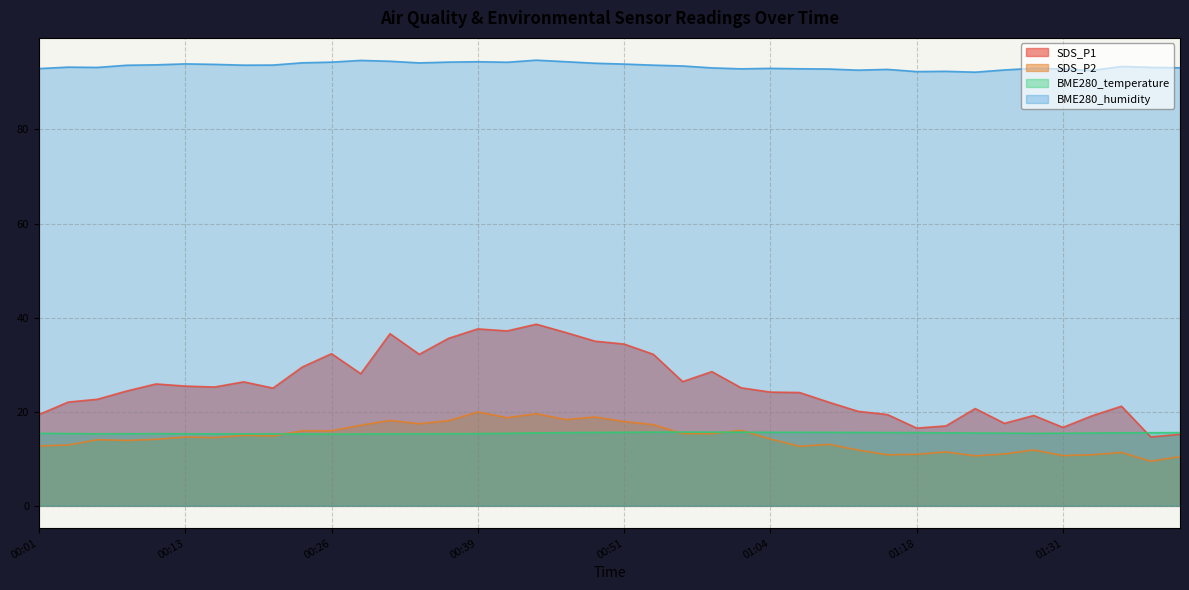

What is the minimum value shown in the chart?

9.5